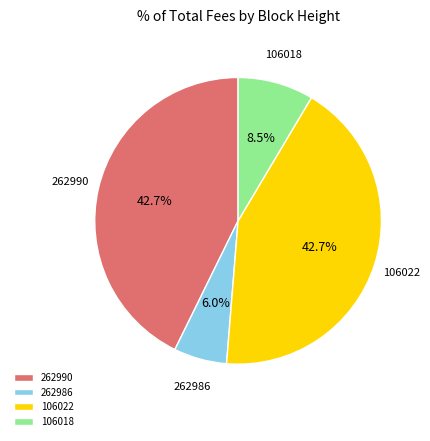

What is the smallest slice in the pie chart?

262986